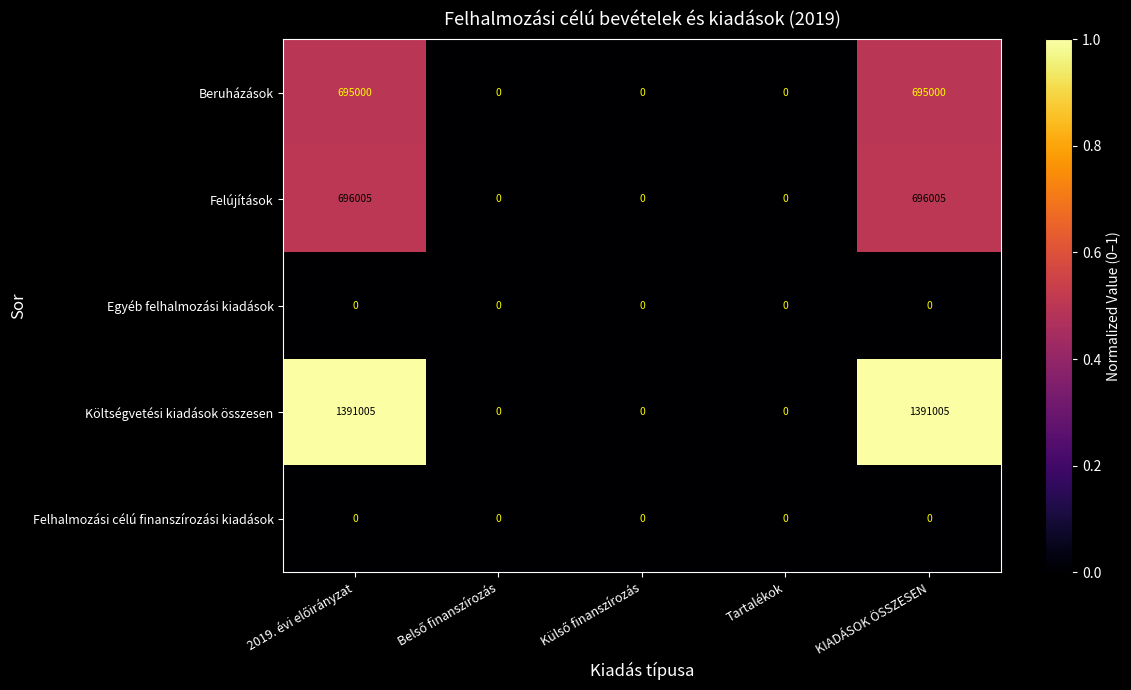

What is the greatest value displayed?

1391005